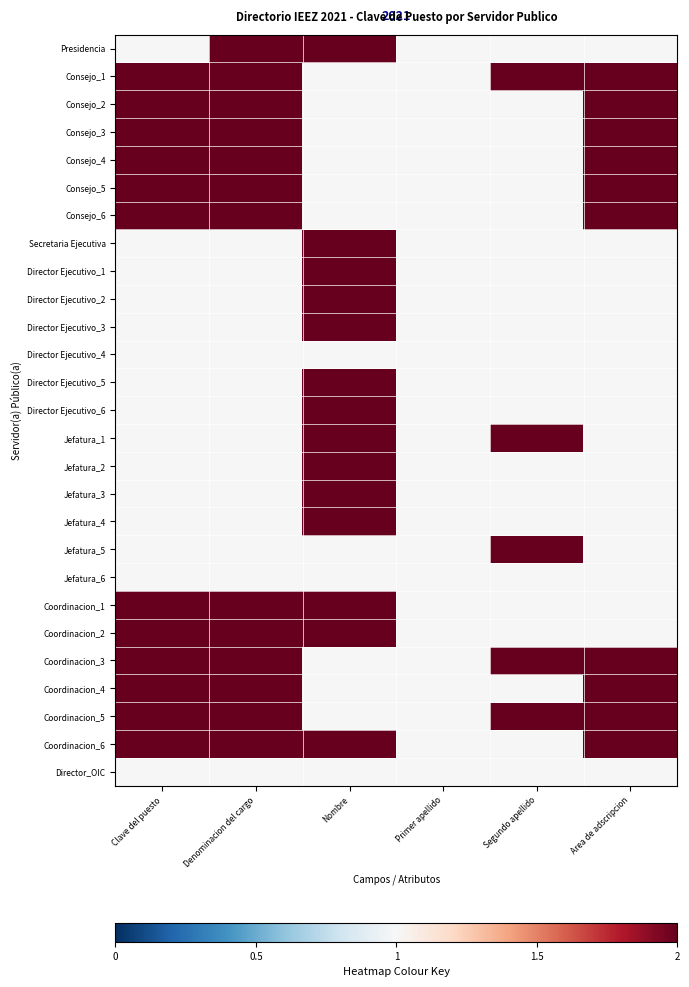

Reading right to left, list all the values displayed in this chart.

Presidencia: Area de adscripcion=1	Segundo apellido=1	Primer apellido=1	Nombre=2	Denominacion del cargo=2	Clave del puesto=1
Consejo_1: Area de adscripcion=2	Segundo apellido=2	Primer apellido=1	Nombre=1	Denominacion del cargo=2	Clave del puesto=2
Consejo_2: Area de adscripcion=2	Segundo apellido=1	Primer apellido=1	Nombre=1	Denominacion del cargo=2	Clave del puesto=2
Consejo_3: Area de adscripcion=2	Segundo apellido=1	Primer apellido=1	Nombre=1	Denominacion del cargo=2	Clave del puesto=2
Consejo_4: Area de adscripcion=2	Segundo apellido=1	Primer apellido=1	Nombre=1	Denominacion del cargo=2	Clave del puesto=2
Consejo_5: Area de adscripcion=2	Segundo apellido=1	Primer apellido=1	Nombre=1	Denominacion del cargo=2	Clave del puesto=2
Consejo_6: Area de adscripcion=2	Segundo apellido=1	Primer apellido=1	Nombre=1	Denominacion del cargo=2	Clave del puesto=2
Secretaria Ejecutiva: Area de adscripcion=1	Segundo apellido=1	Primer apellido=1	Nombre=2	Denominacion del cargo=1	Clave del puesto=1
Director Ejecutivo_1: Area de adscripcion=1	Segundo apellido=1	Primer apellido=1	Nombre=2	Denominacion del cargo=1	Clave del puesto=1
Director Ejecutivo_2: Area de adscripcion=1	Segundo apellido=1	Primer apellido=1	Nombre=2	Denominacion del cargo=1	Clave del puesto=1
Director Ejecutivo_3: Area de adscripcion=1	Segundo apellido=1	Primer apellido=1	Nombre=2	Denominacion del cargo=1	Clave del puesto=1
Director Ejecutivo_4: Area de adscripcion=1	Segundo apellido=1	Primer apellido=1	Nombre=1	Denominacion del cargo=1	Clave del puesto=1
Director Ejecutivo_5: Area de adscripcion=1	Segundo apellido=1	Primer apellido=1	Nombre=2	Denominacion del cargo=1	Clave del puesto=1
Director Ejecutivo_6: Area de adscripcion=1	Segundo apellido=1	Primer apellido=1	Nombre=2	Denominacion del cargo=1	Clave del puesto=1
Jefatura_1: Area de adscripcion=1	Segundo apellido=2	Primer apellido=1	Nombre=2	Denominacion del cargo=1	Clave del puesto=1
Jefatura_2: Area de adscripcion=1	Segundo apellido=1	Primer apellido=1	Nombre=2	Denominacion del cargo=1	Clave del puesto=1
Jefatura_3: Area de adscripcion=1	Segundo apellido=1	Primer apellido=1	Nombre=2	Denominacion del cargo=1	Clave del puesto=1
Jefatura_4: Area de adscripcion=1	Segundo apellido=1	Primer apellido=1	Nombre=2	Denominacion del cargo=1	Clave del puesto=1
Jefatura_5: Area de adscripcion=1	Segundo apellido=2	Primer apellido=1	Nombre=1	Denominacion del cargo=1	Clave del puesto=1
Jefatura_6: Area de adscripcion=1	Segundo apellido=1	Primer apellido=1	Nombre=1	Denominacion del cargo=1	Clave del puesto=1
Coordinacion_1: Area de adscripcion=1	Segundo apellido=1	Primer apellido=1	Nombre=2	Denominacion del cargo=2	Clave del puesto=2
Coordinacion_2: Area de adscripcion=1	Segundo apellido=1	Primer apellido=1	Nombre=2	Denominacion del cargo=2	Clave del puesto=2
Coordinacion_3: Area de adscripcion=2	Segundo apellido=2	Primer apellido=1	Nombre=1	Denominacion del cargo=2	Clave del puesto=2
Coordinacion_4: Area de adscripcion=2	Segundo apellido=1	Primer apellido=1	Nombre=1	Denominacion del cargo=2	Clave del puesto=2
Coordinacion_5: Area de adscripcion=2	Segundo apellido=2	Primer apellido=1	Nombre=1	Denominacion del cargo=2	Clave del puesto=2
Coordinacion_6: Area de adscripcion=2	Segundo apellido=1	Primer apellido=1	Nombre=2	Denominacion del cargo=2	Clave del puesto=2
Director_OIC: Area de adscripcion=1	Segundo apellido=1	Primer apellido=1	Nombre=1	Denominacion del cargo=1	Clave del puesto=1